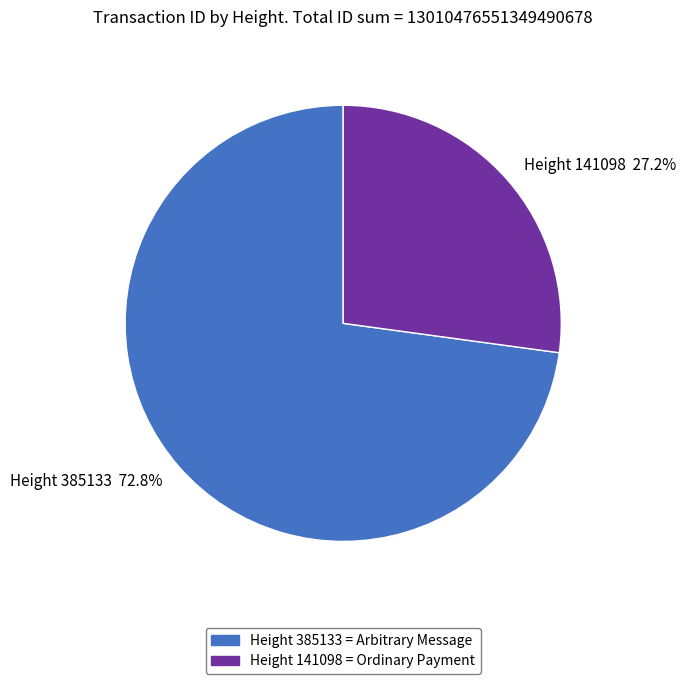

What is the ratio of the value at Height 385133 to the value at Height 141098?

2.7